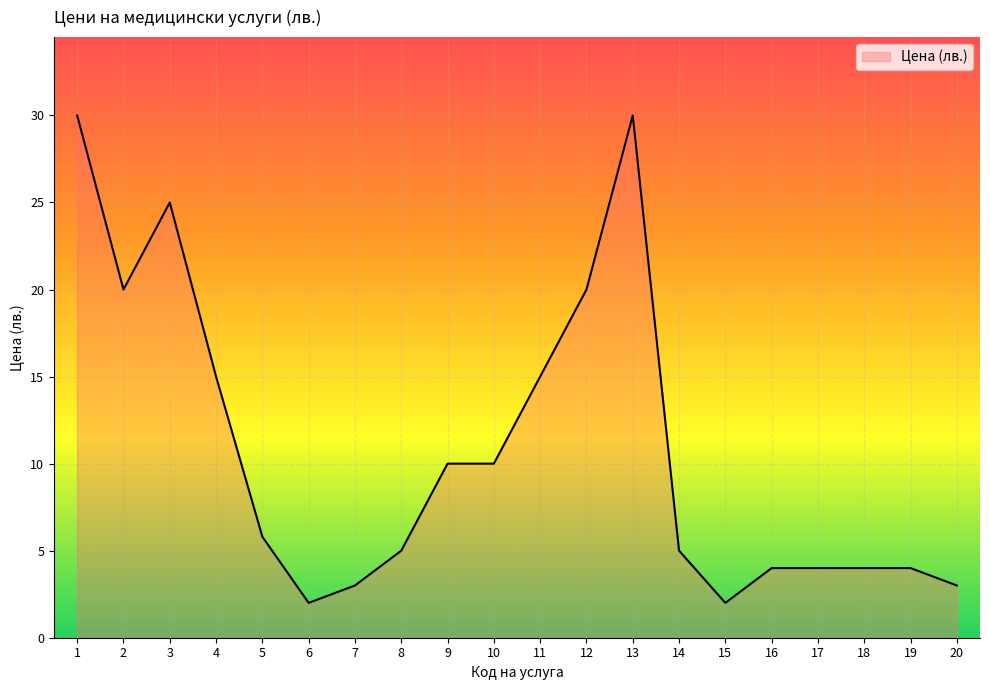

What value does the data have at 4?

15.0